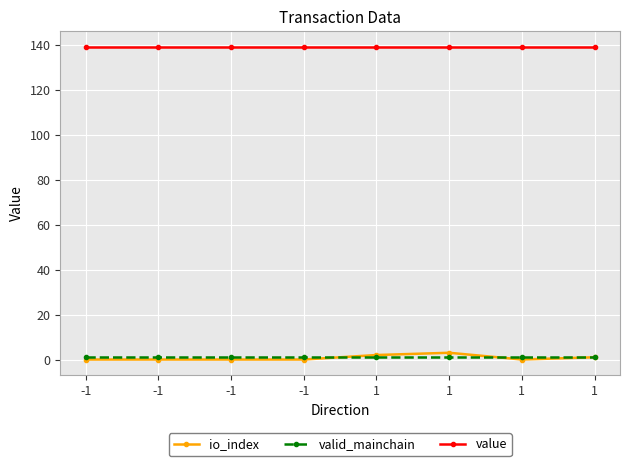

Where do valid_mainchain and io_index first cross each other?

-1 and 1